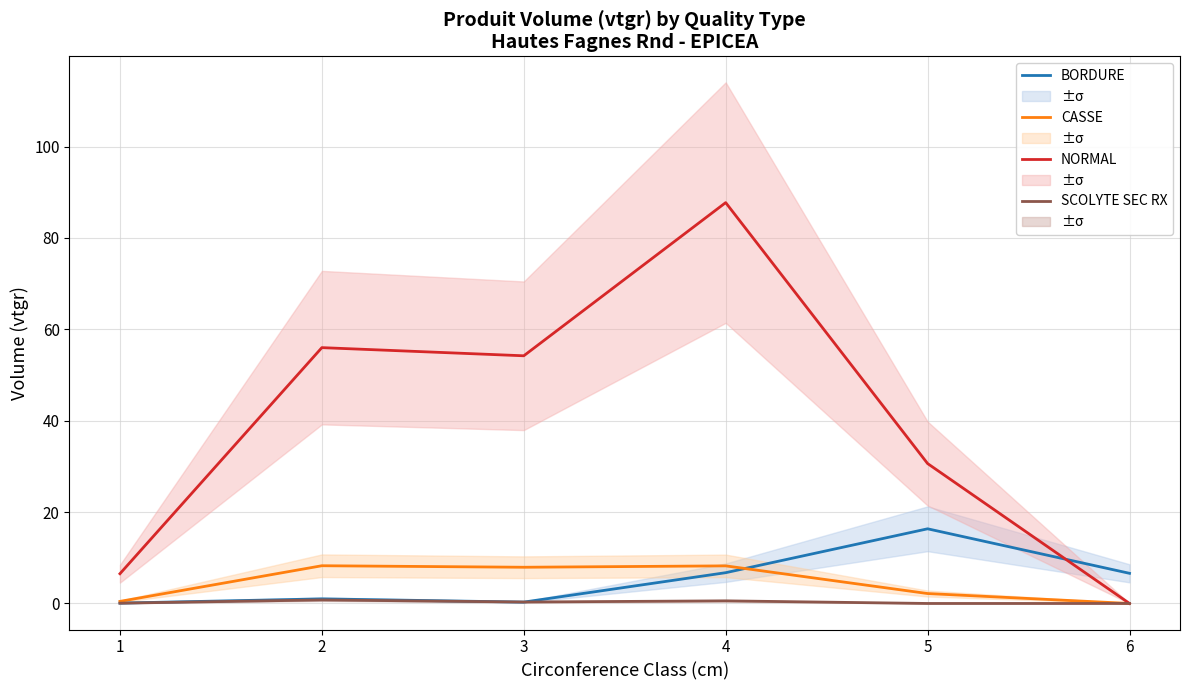

Rank the series at 3 from lowest to highest value.

BORDURE, SCOLYTE SEC RX, CASSE, NORMAL